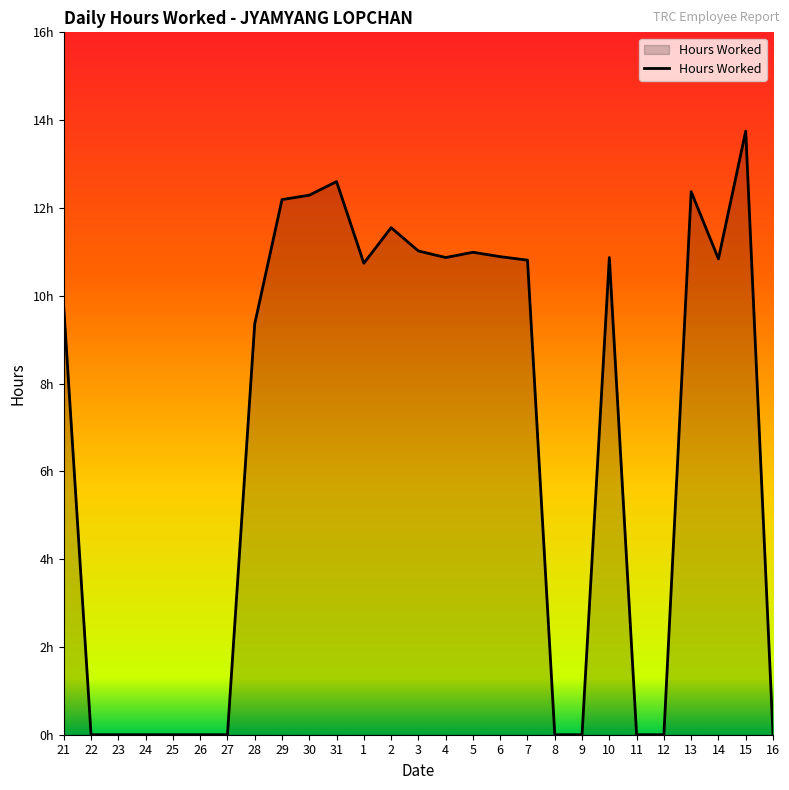

Reading left to right, what are all the values shown in this chart?

9.7	0.0	0.0	0.0	0.0	0.0	0.0	9.4	12.2	12.3	12.6	10.7	11.6	11.0	10.9	11.0	10.9	10.8	0.0	0.0	10.9	0.0	0.0	12.4	10.8	13.8	0.0